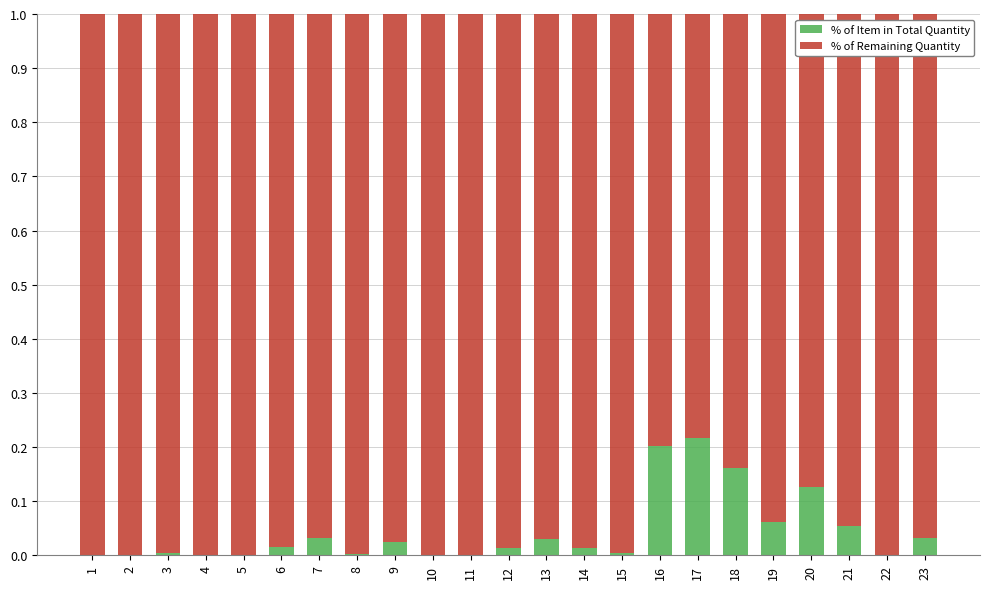

Is it true that % of Item in Total Quantity equals 0.3 at 17?

False